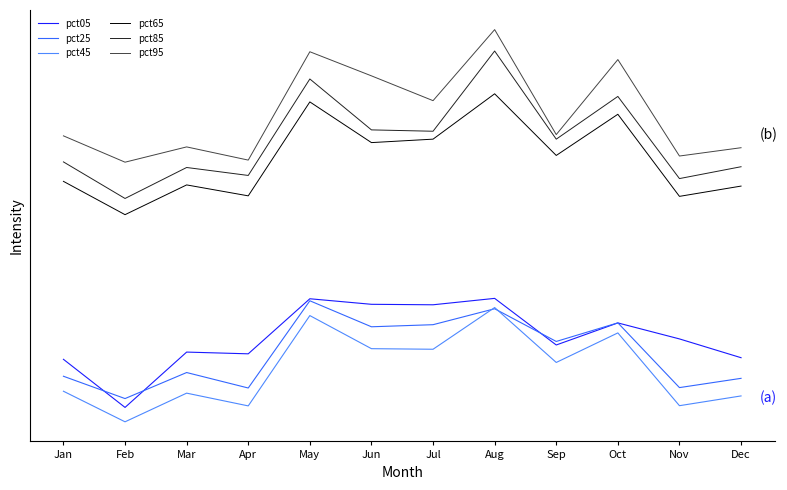

How many interior local peaks does the pct45 series have?

4